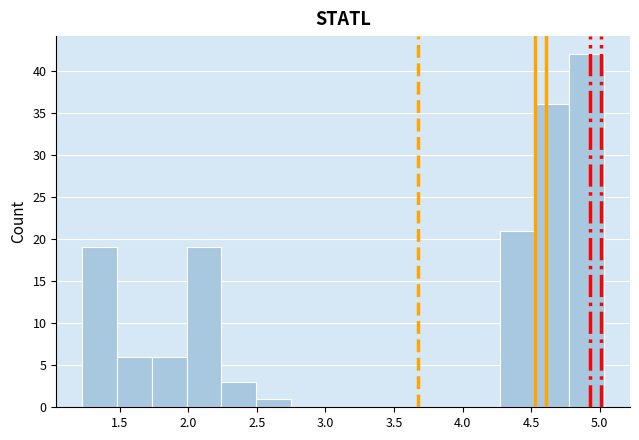

What is the height of the bar covering 4.80 to 5.05 on the x-axis? Neither the bar edges nor the heights are printed on the chart, so give them approximately, as read against the axes.

42